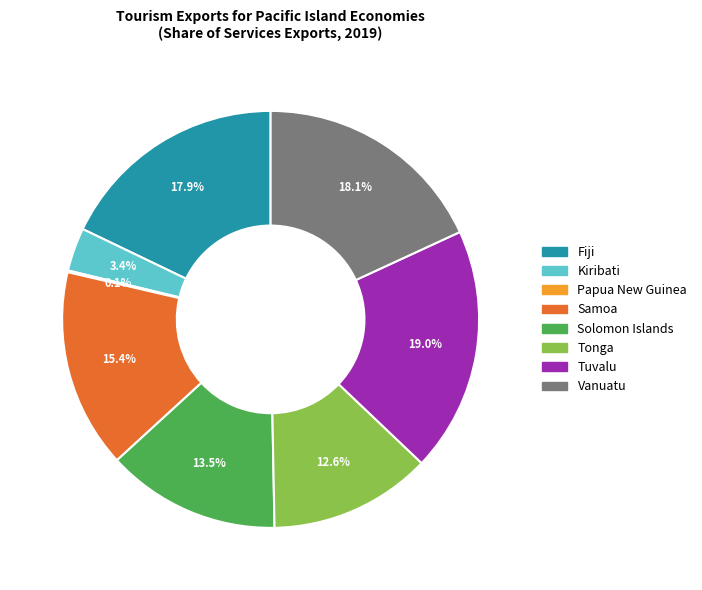

Combined, do Tuvalu and Samoa account for over 50%?

No